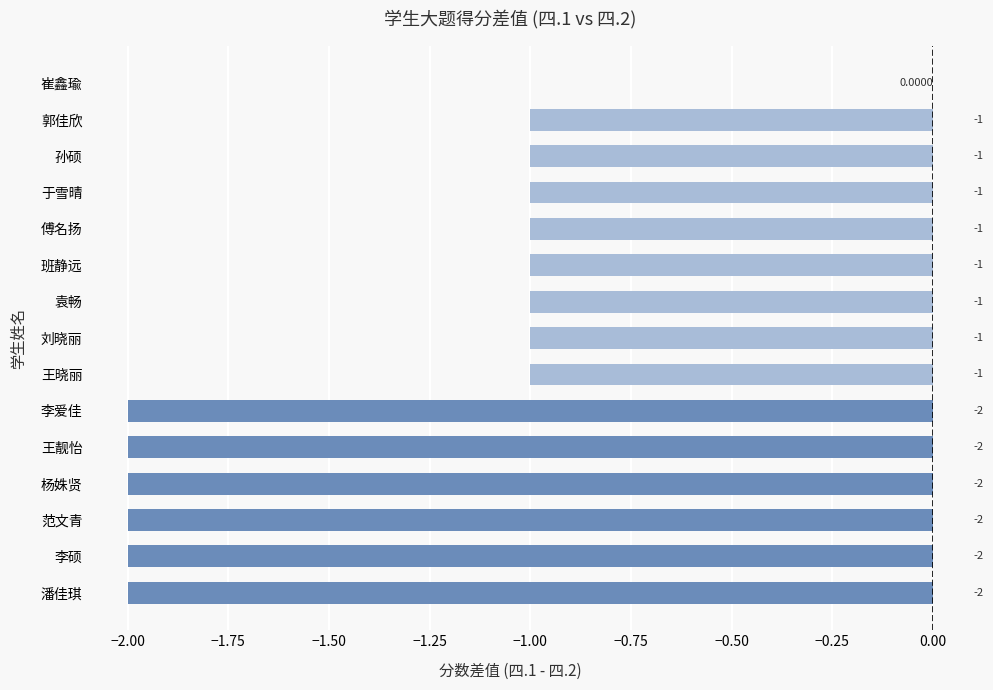

What is the sum of the values at 杨姝贤 and 范文青?

-4